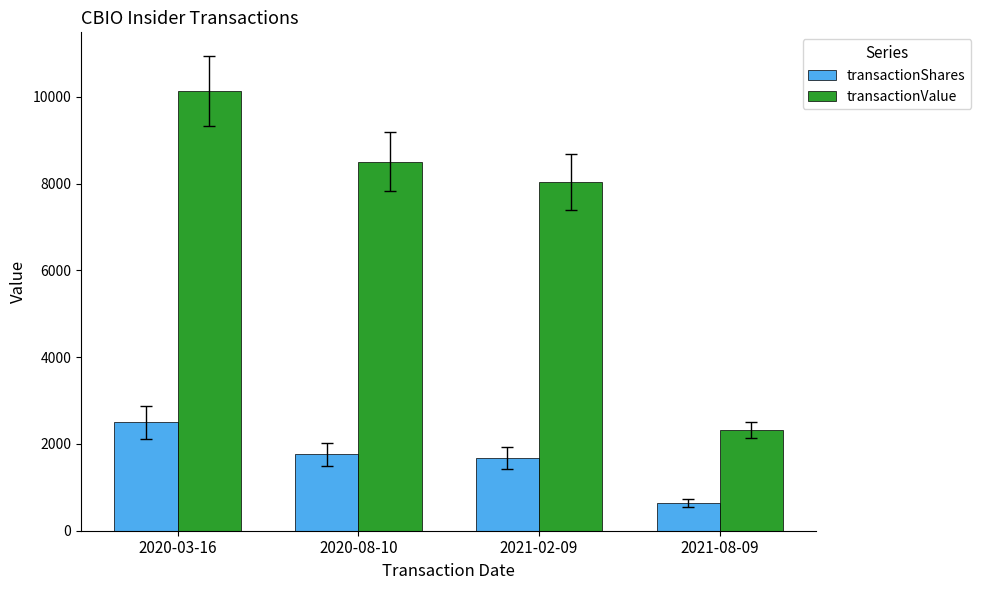

What position from the right is 2020-08-10?

3